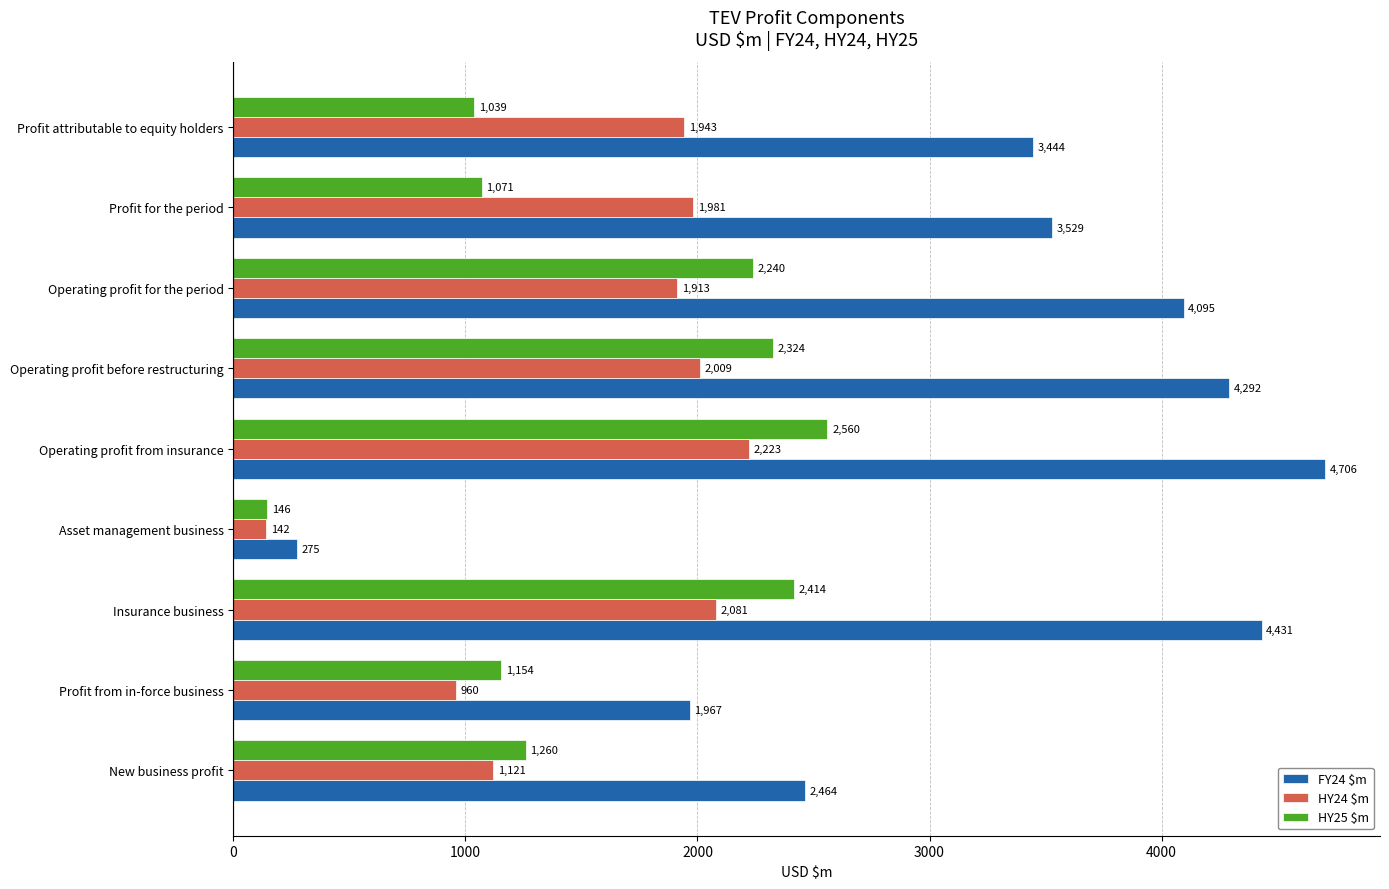

Which series has the largest range (max minus min)?

FY24 $m